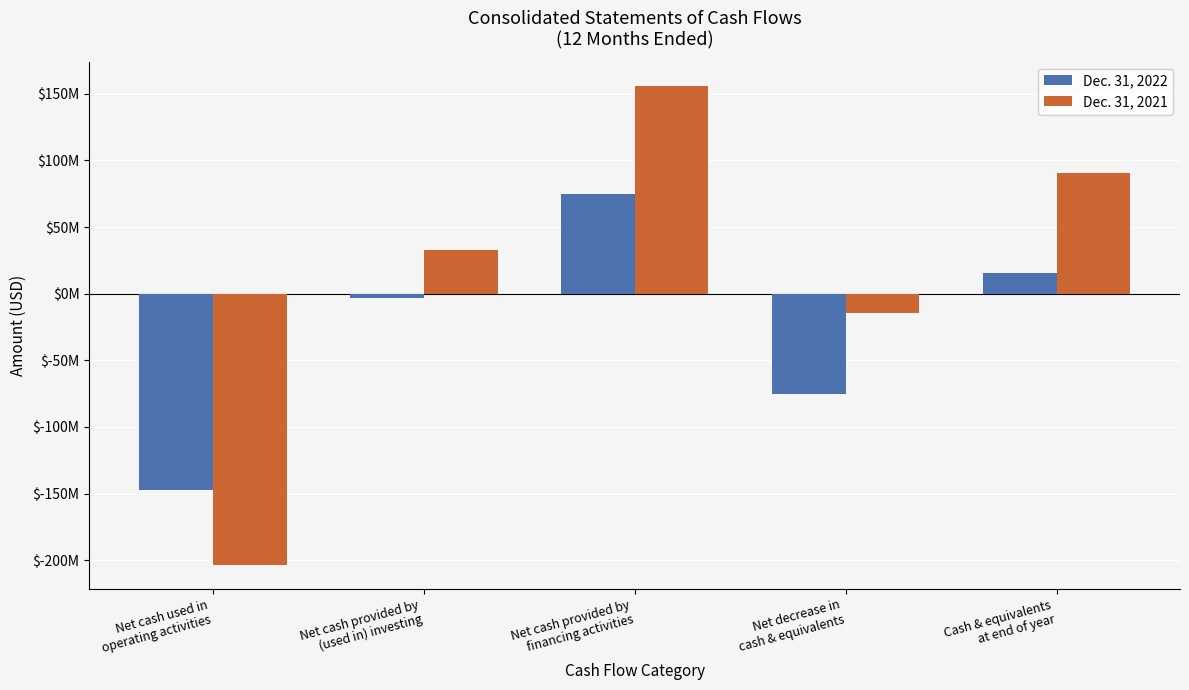

Which series has the largest total across all categories?

Dec. 31, 2021